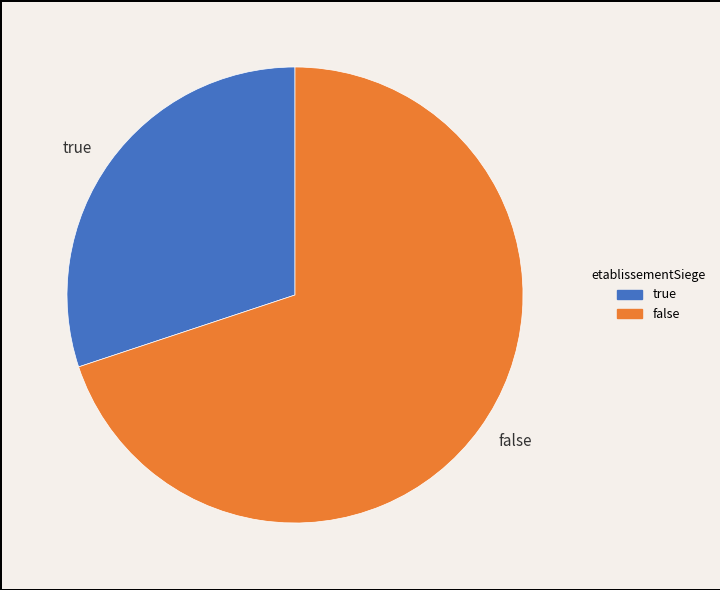

Which slice represents more than half of the pie?

false